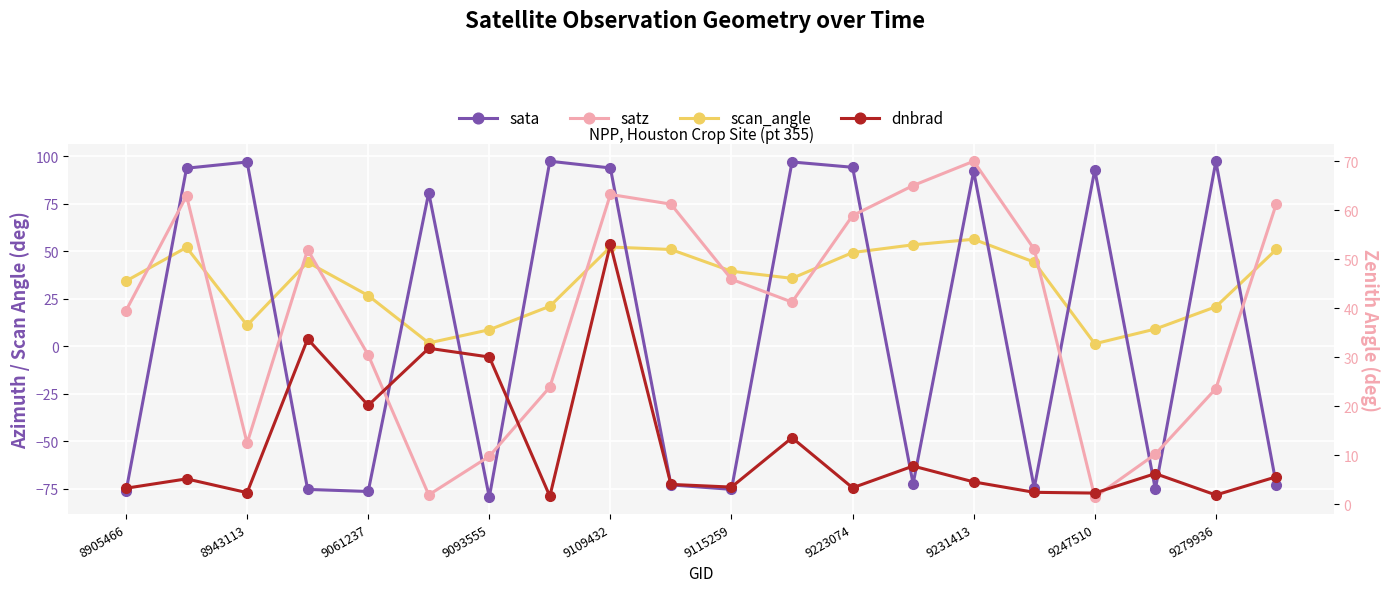

Is it true that scan_angle equals 20.3 at 9279936?

False